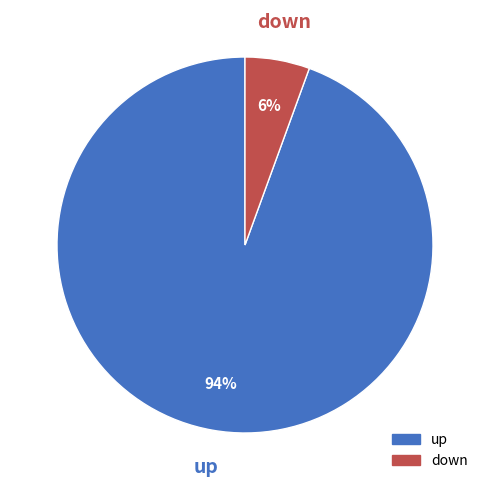

Is it true that down is 6% of the pie?

True